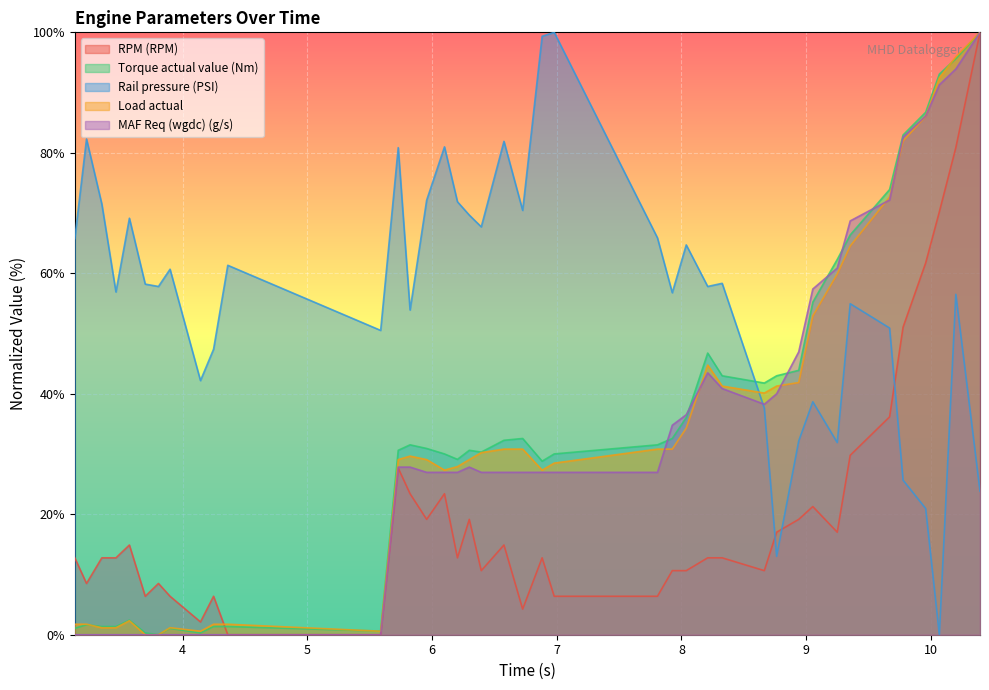

What is the difference between the maximum and minimum values in the MAF Req (wgdc) (g/s) series?

100.0